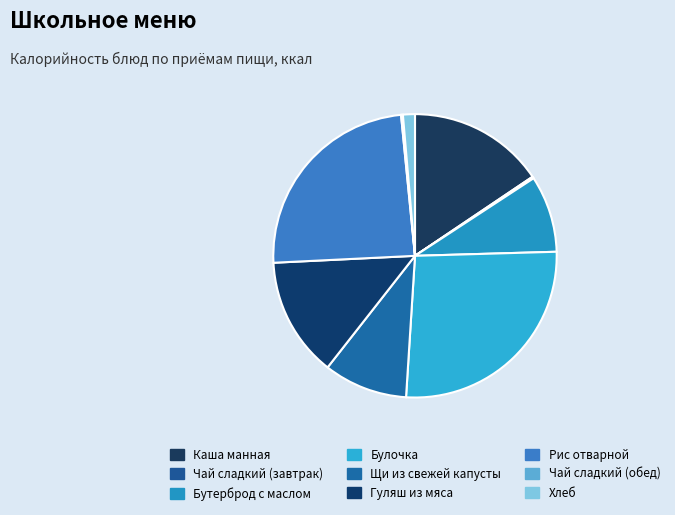

Does Гуляш из мяса represent more than half of the total?

No